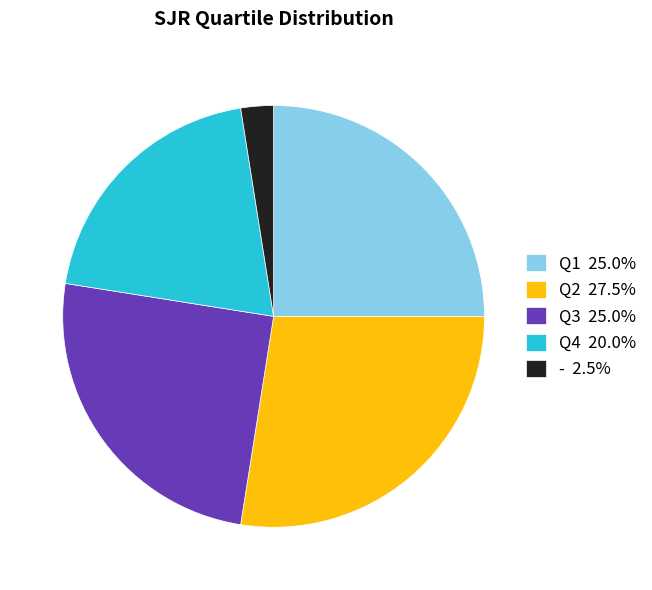

What is the largest slice in the pie chart?

Q2